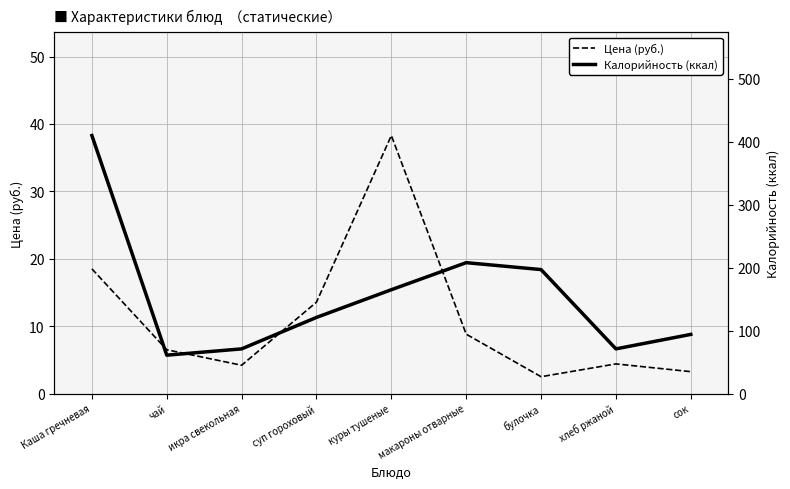

What is the value of the Калорийность (ккал) point at the 9th from the left?

94.0